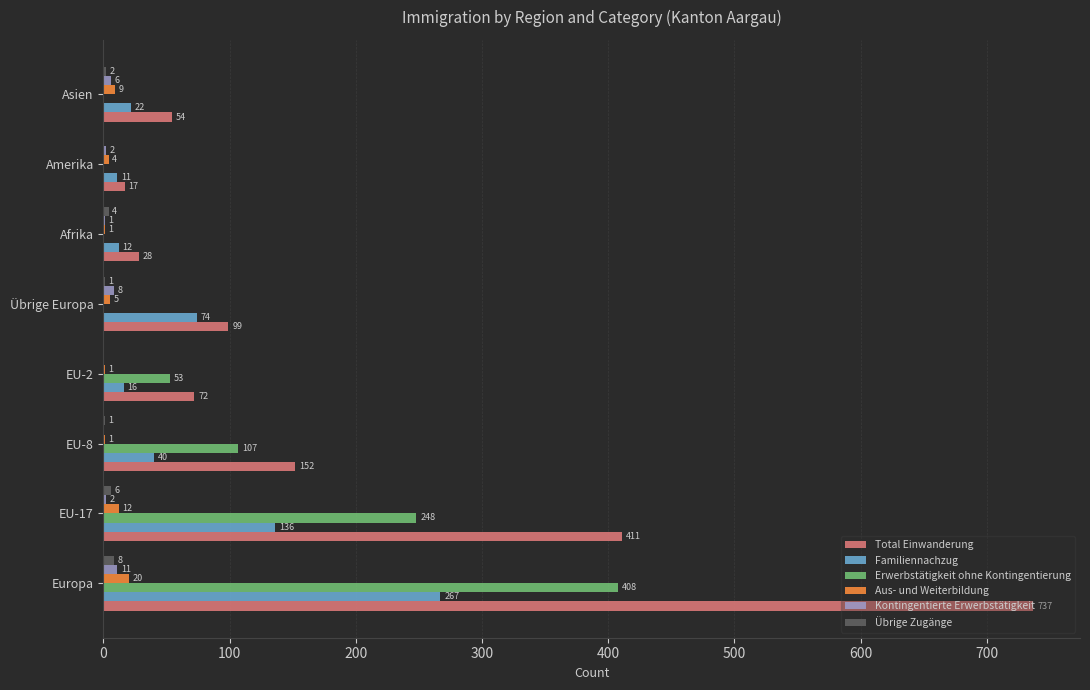

What is the total value across all series at EU-2?

142